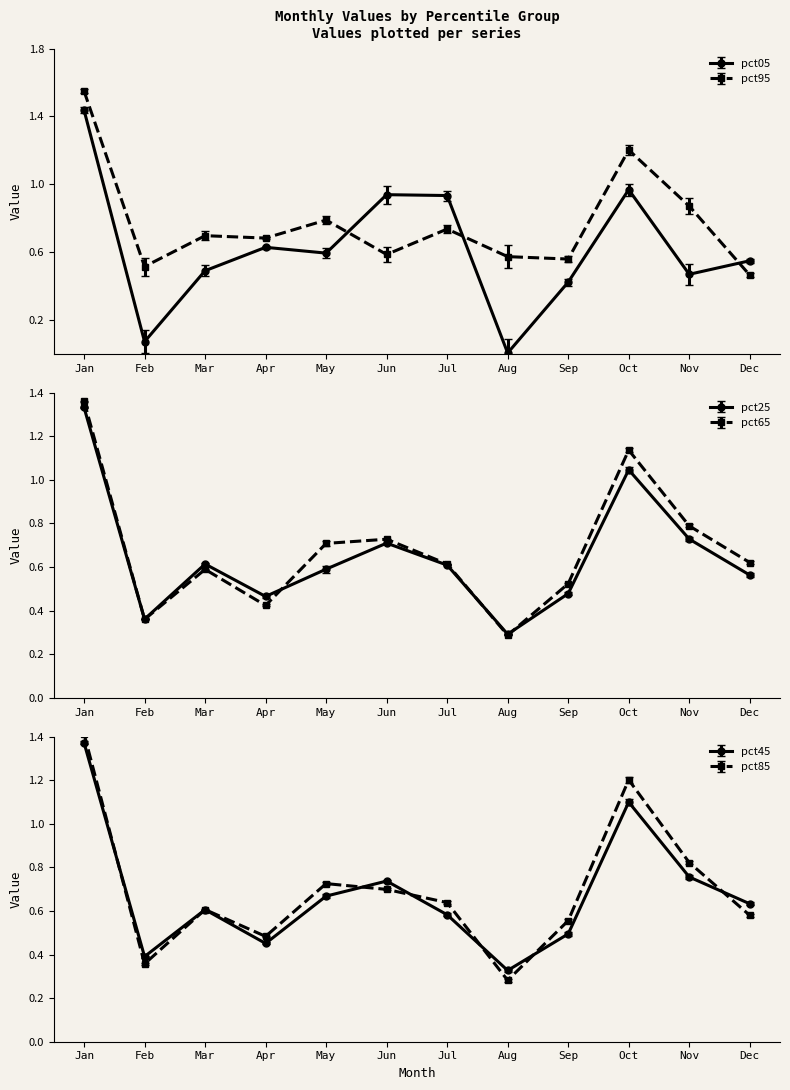

What is the total value across all series at May?

4.1